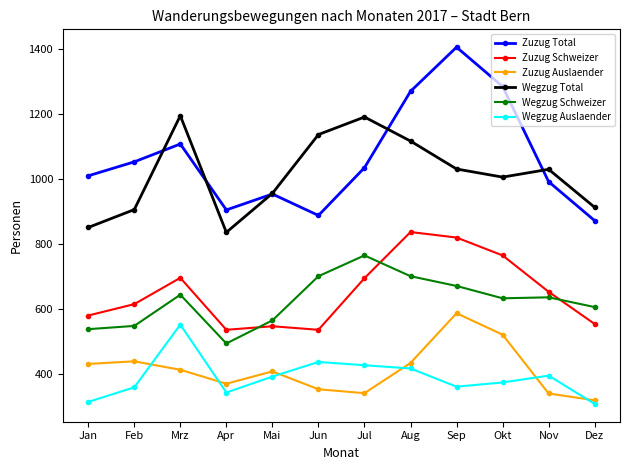

List the labels in order of Zuzug Total value, largest first.

Sep, Okt, Aug, Mrz, Feb, Jul, Jan, Nov, Mai, Apr, Jun, Dez